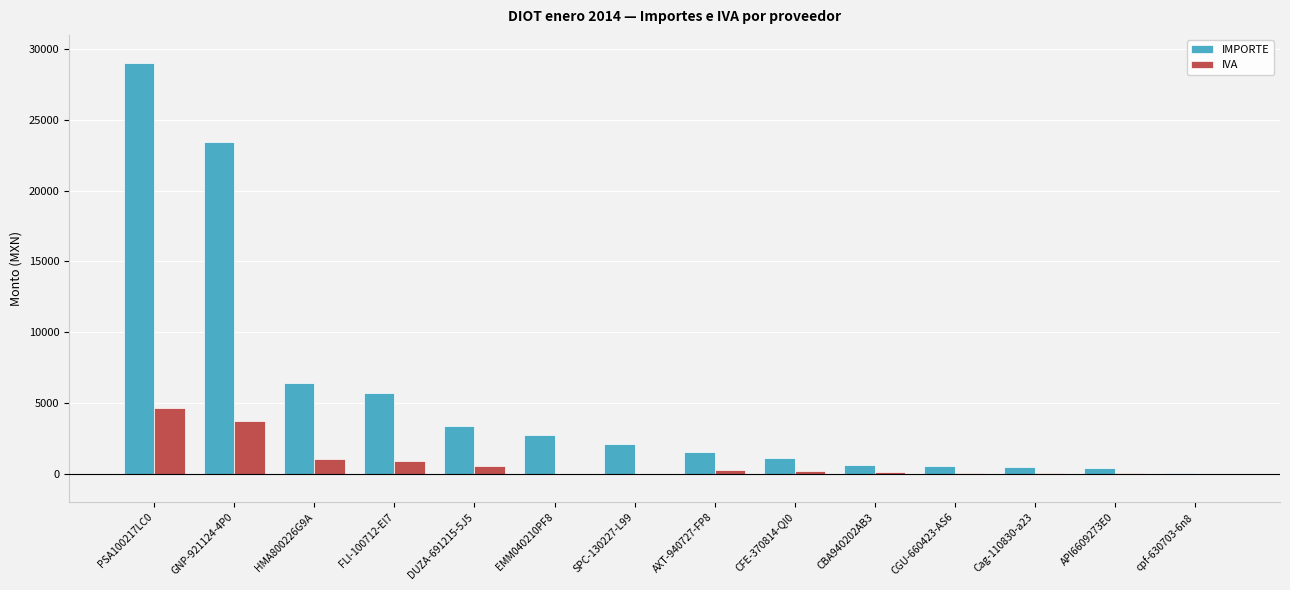

Which category has the highest value in the IMPORTE series?

PSA100217LC0